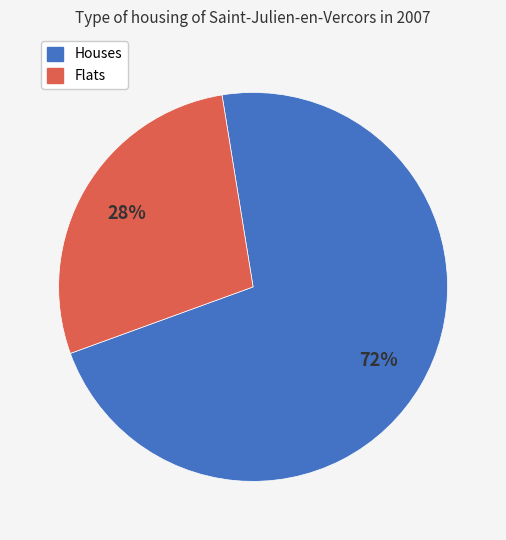

To the nearest percent, what is the average slice percentage?

50%